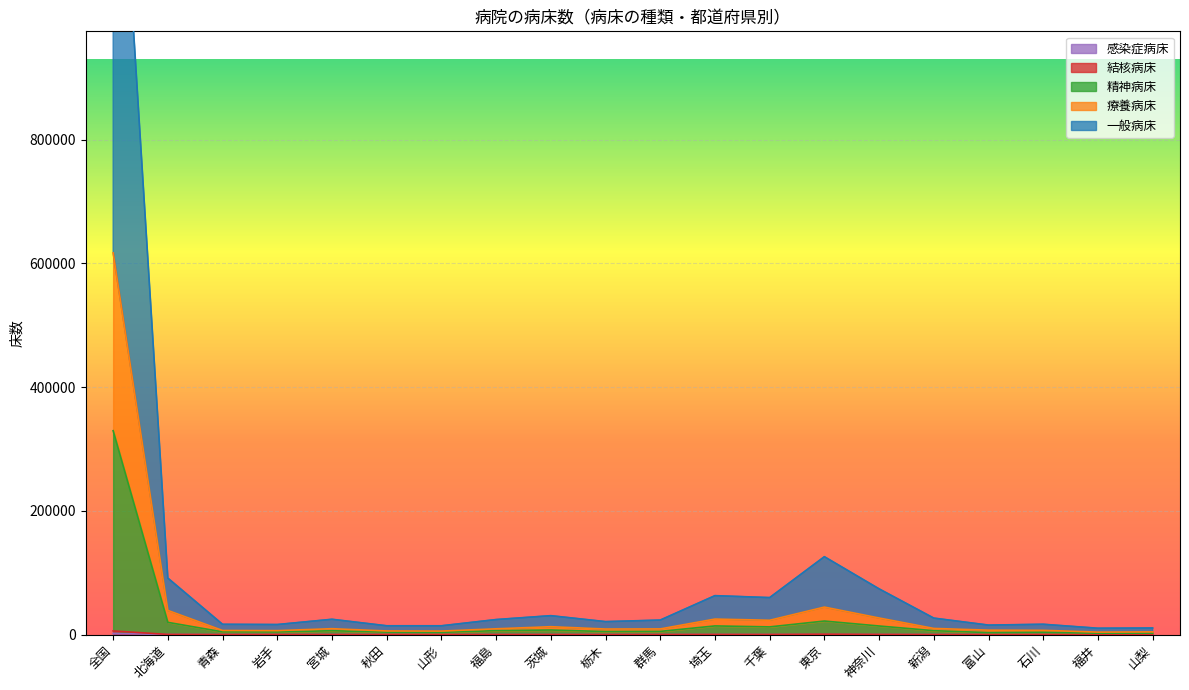

At which label does 精神病床 reach its peak?

全国